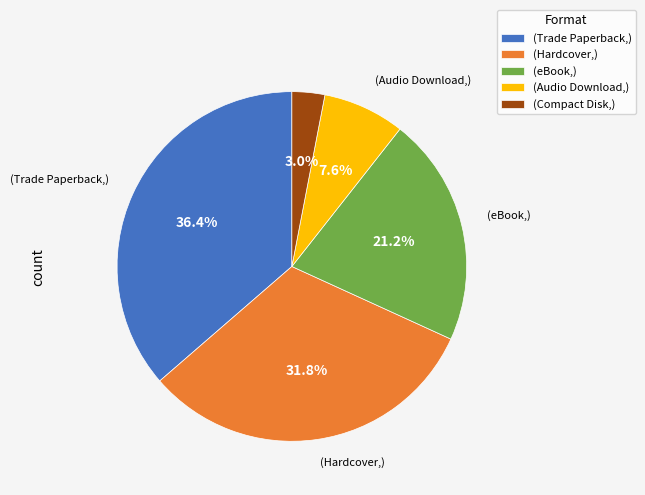

Does any single category account for the majority?

No